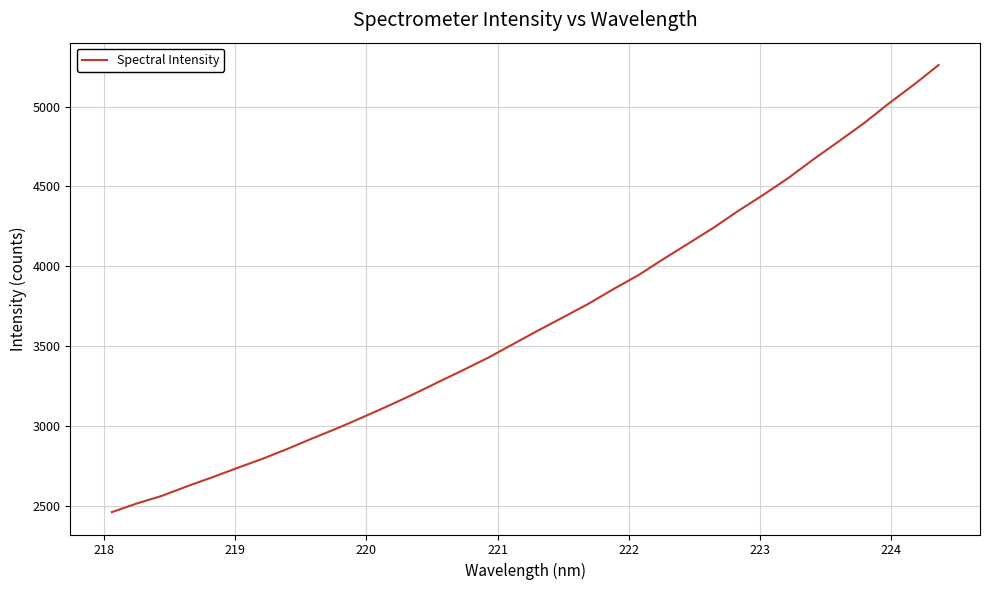

Is this an area chart (filled region under the line)?

No